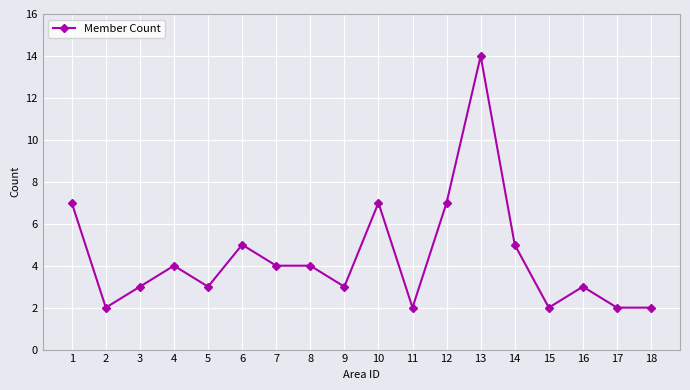

Reading right to left, list all the values displayed in this chart.

2	2	3	2	5	14	7	2	7	3	4	4	5	3	4	3	2	7